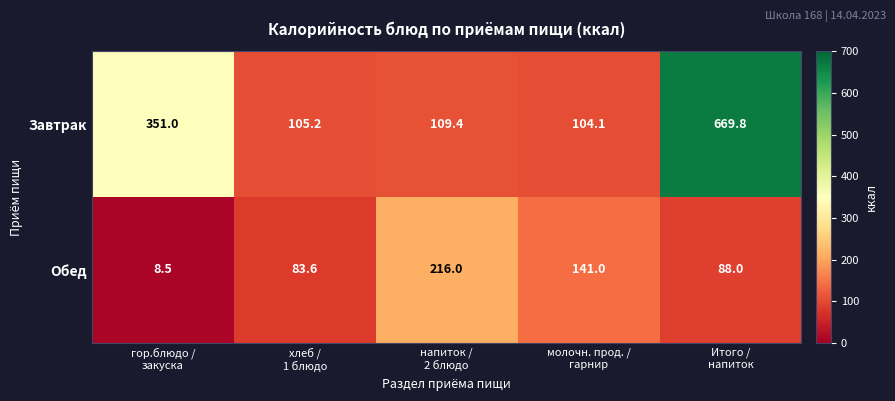

Which series has the largest total across all categories?

Завтрак